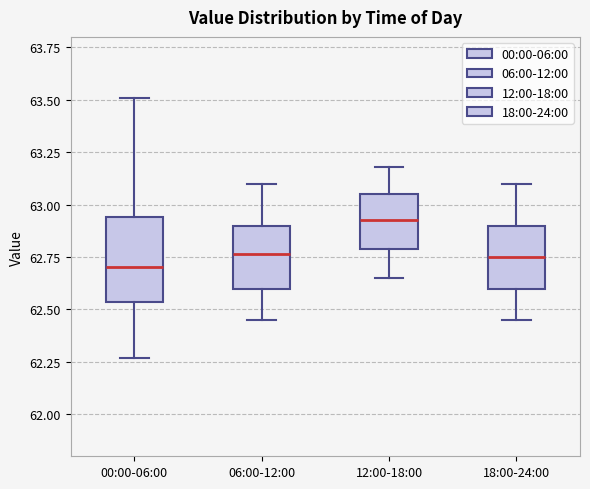

Reading left to right, transcribe this box plot: for each box, give where its median line is, the range the box spans, and where its two whiskers end, as read against the y-axis. The values are not printed on the chart, so give them approximately, as read against the axis.

00:00-06:00: median 62.70, box 62.55 to 62.95, whiskers 62.25 to 63.50
06:00-12:00: median 62.75, box 62.60 to 62.90, whiskers 62.45 to 63.10
12:00-18:00: median 62.95, box 62.80 to 63.05, whiskers 62.65 to 63.20
18:00-24:00: median 62.75, box 62.60 to 62.90, whiskers 62.45 to 63.10